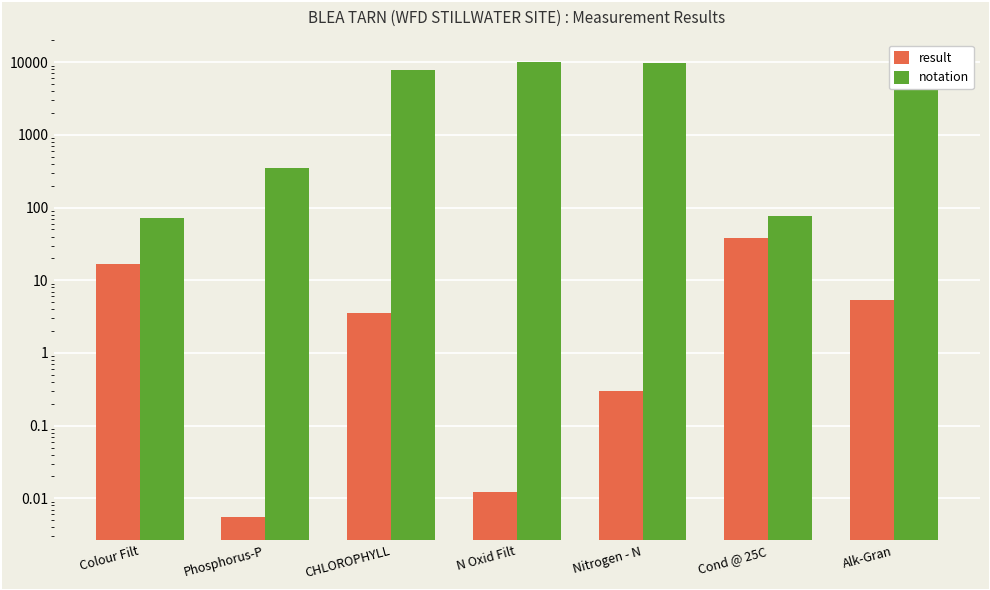

What is the label of the 6th bar from the left?

Cond @ 25C